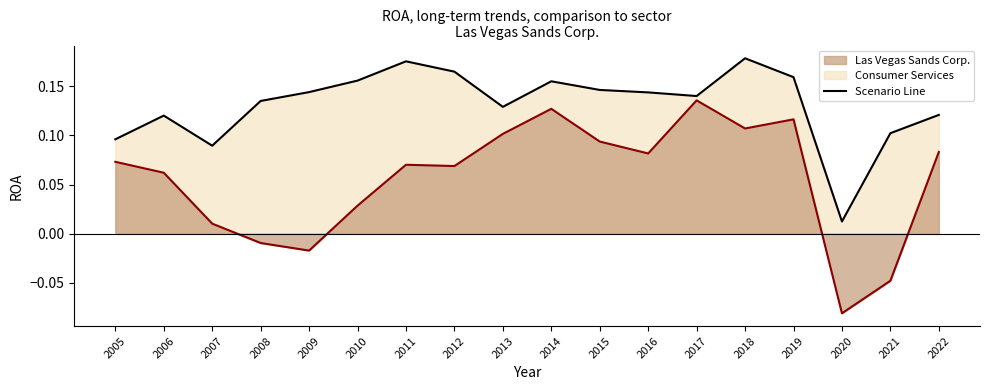

What is the highest value of the Las Vegas Sands Corp. series?

0.1